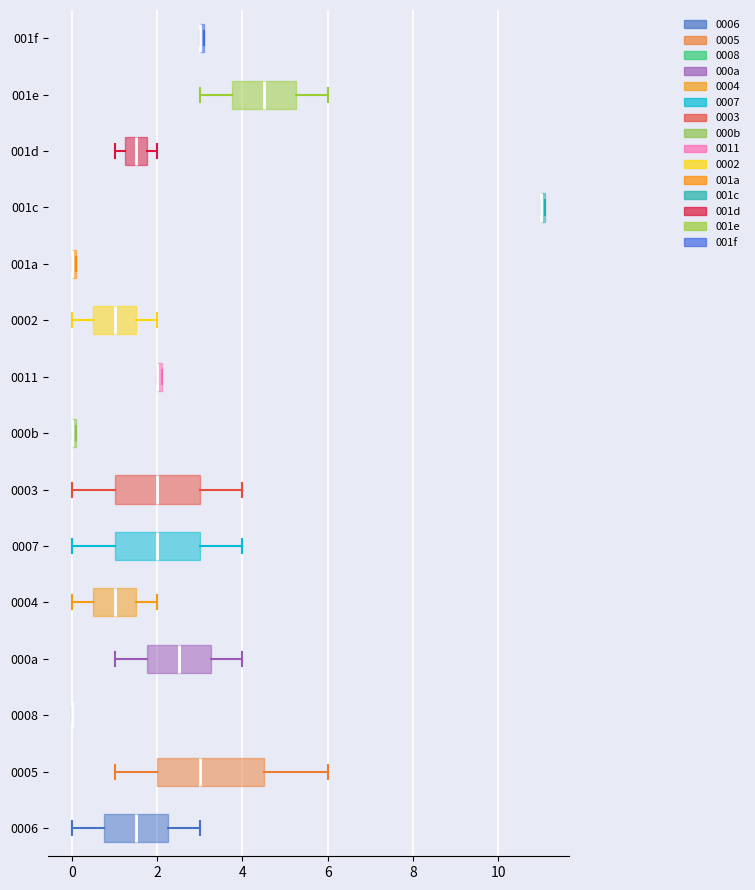

Where is the left edge of the box for 000b on the x-axis? The values are not printed on the chart, so give them approximately, as read against the axis.

0.0